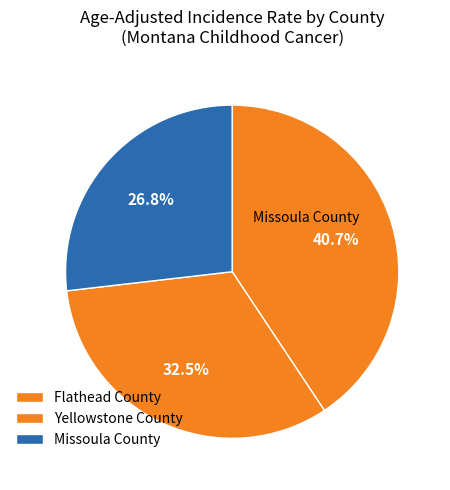

Count the number of slices in the pie.

3